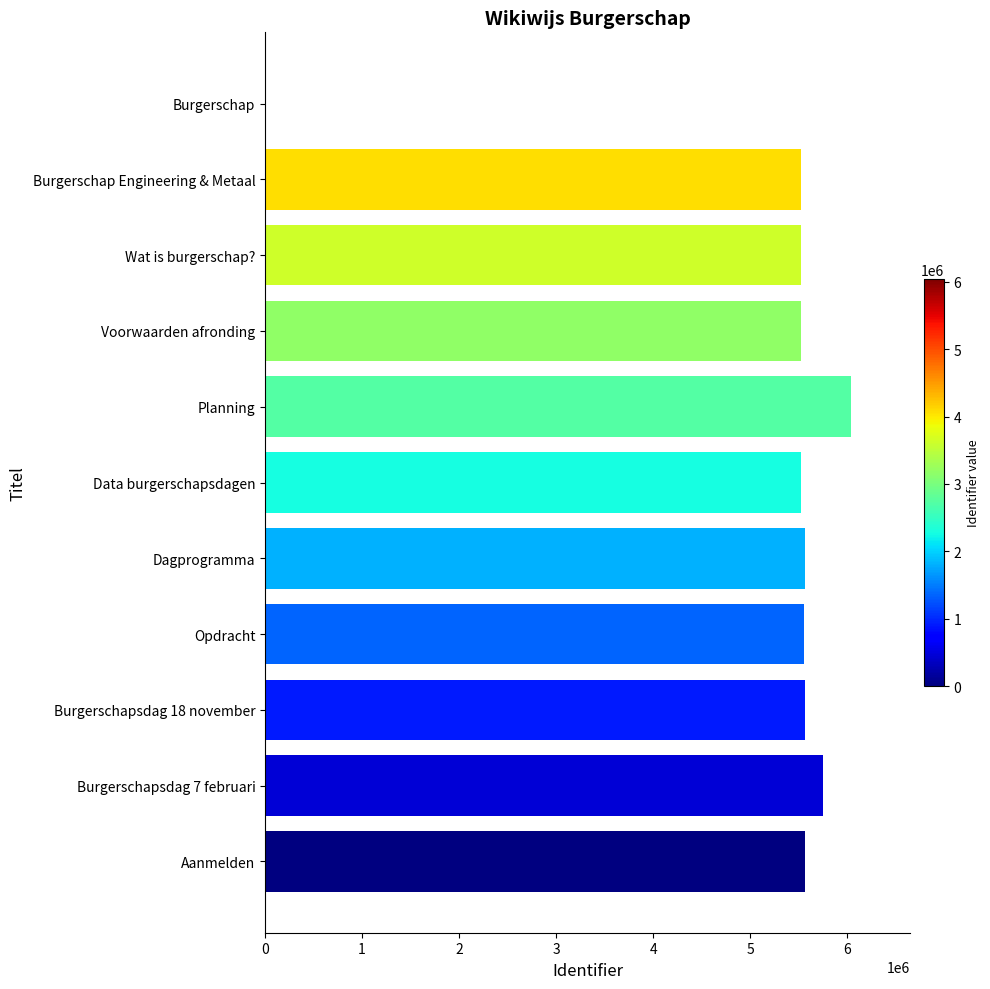

Are the bars horizontal?

Yes